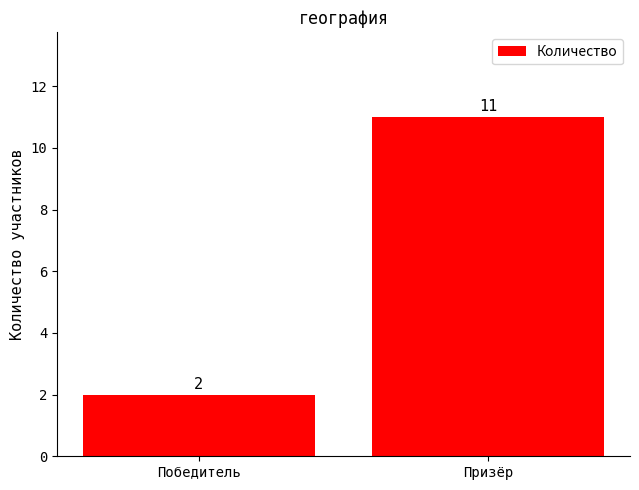

The value at Победитель is 1. True or false?

False